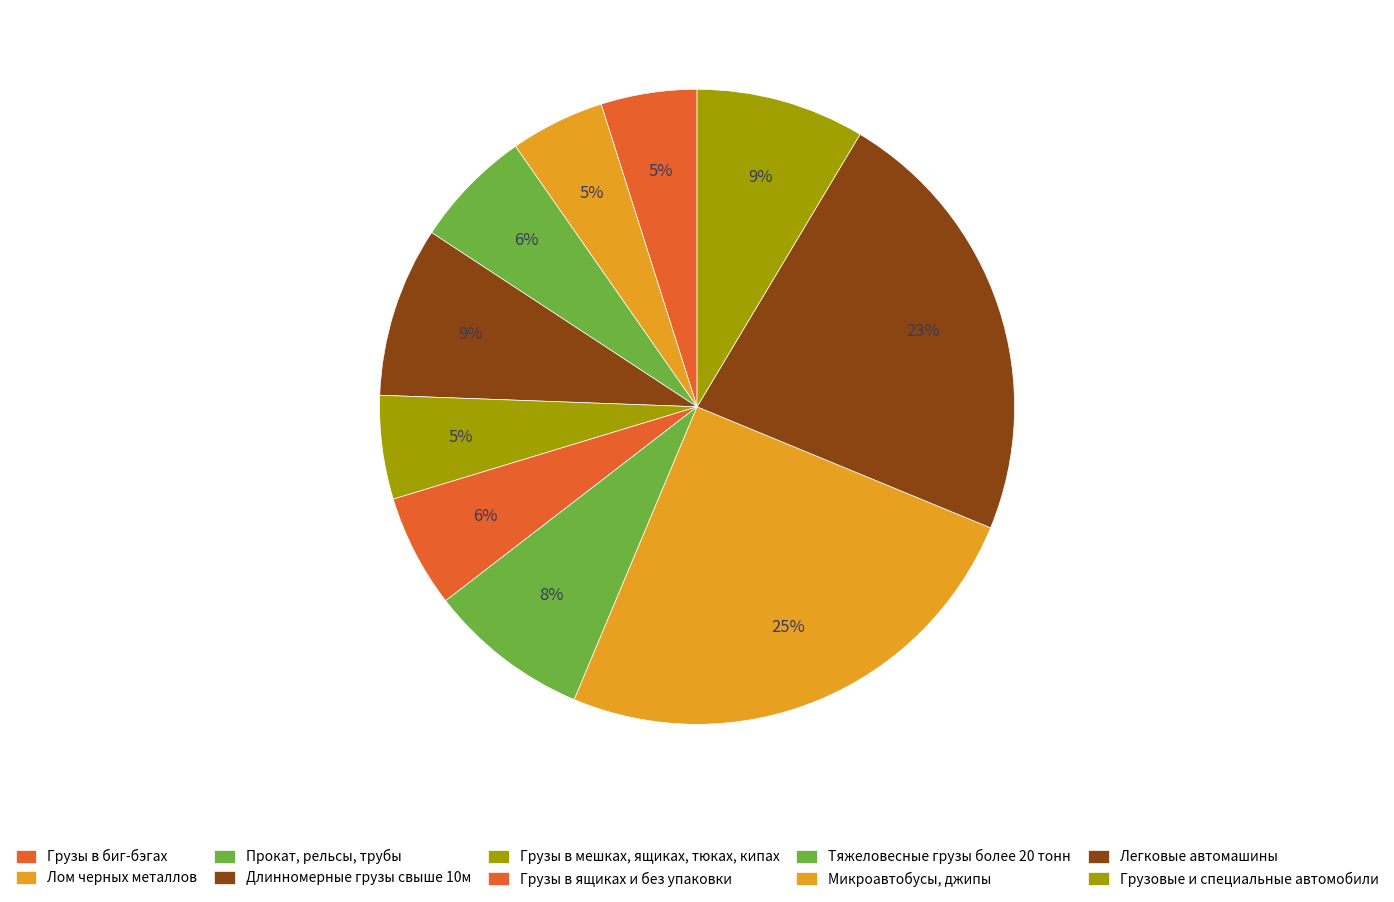

What is the change in value from Длинномерные грузы свыше 10м to Легковые автомашины?

+1091.5